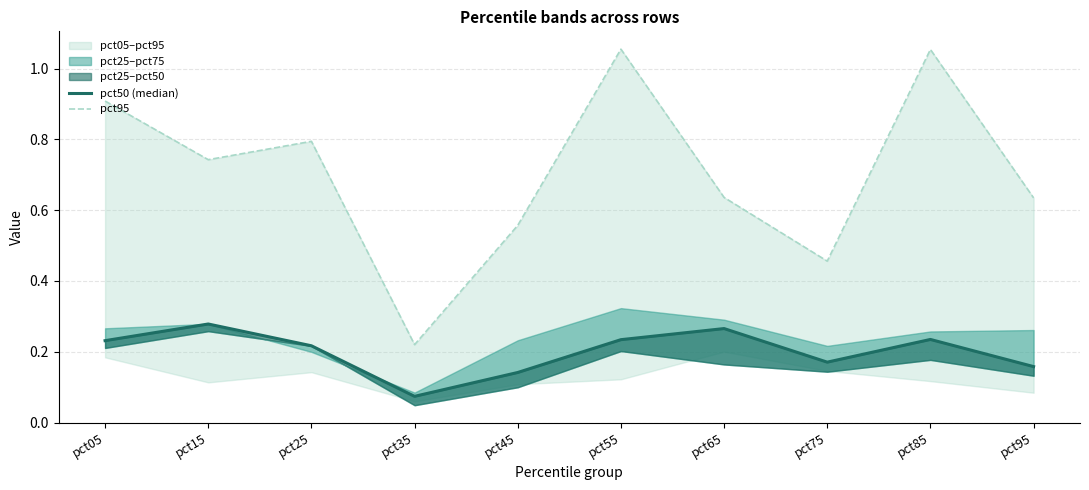

What is the sum of all pct50 (median) values?

2.0